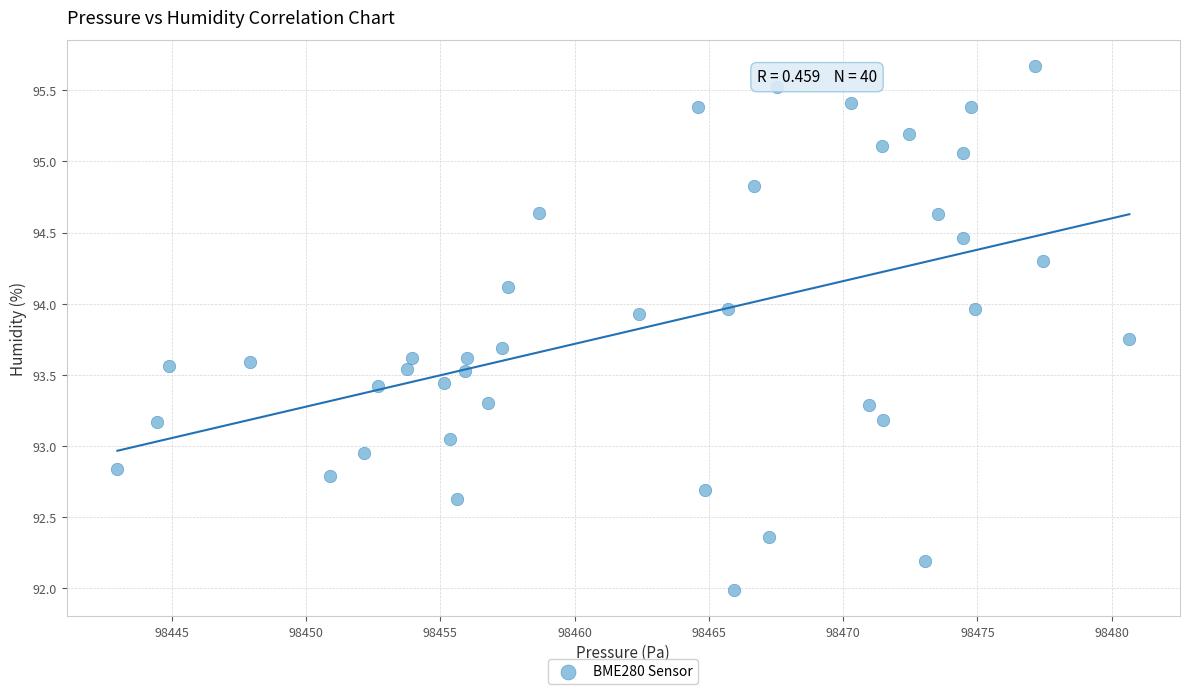

What is the range of Y values (max minus min)?

3.7